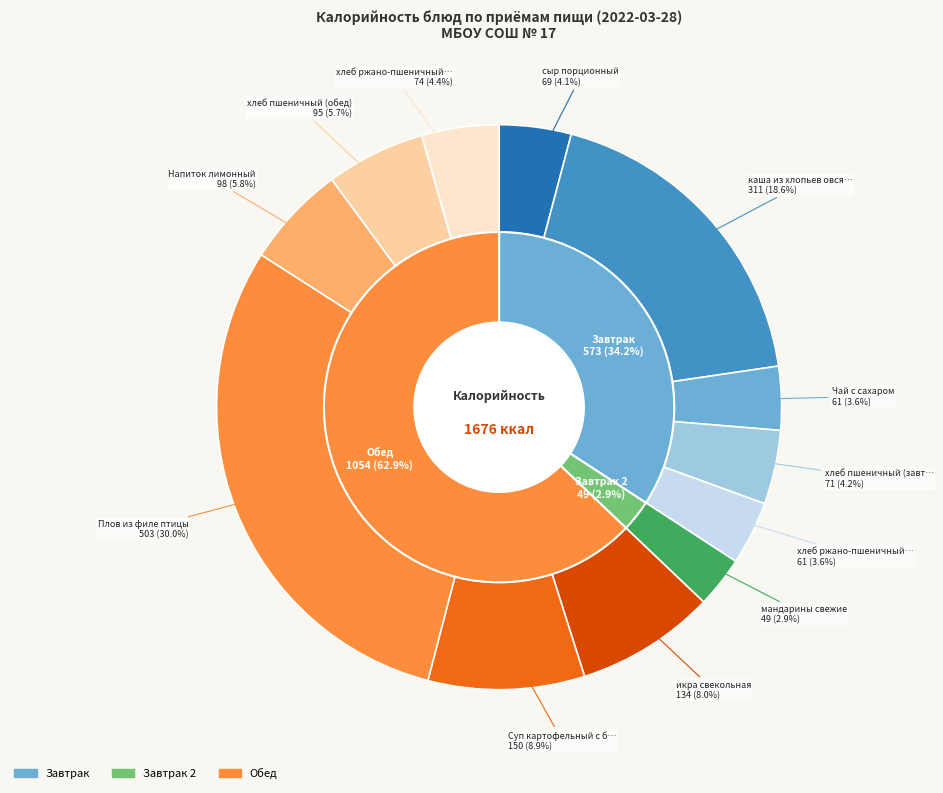

What portion of the pie excludes Плов из филе птицы?

70.0%